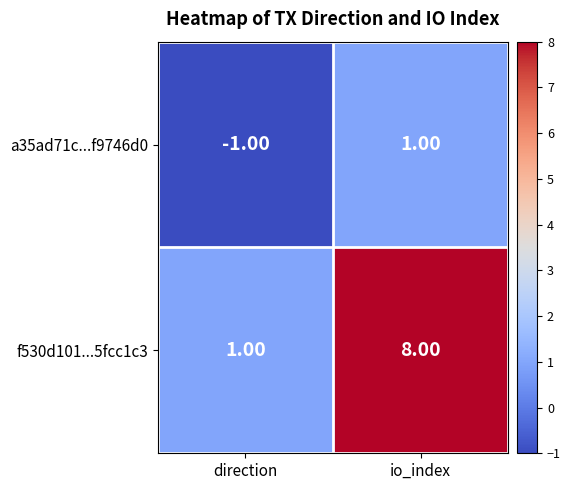

At which label is a35ad71c...f9746d0 closest to 0?

direction